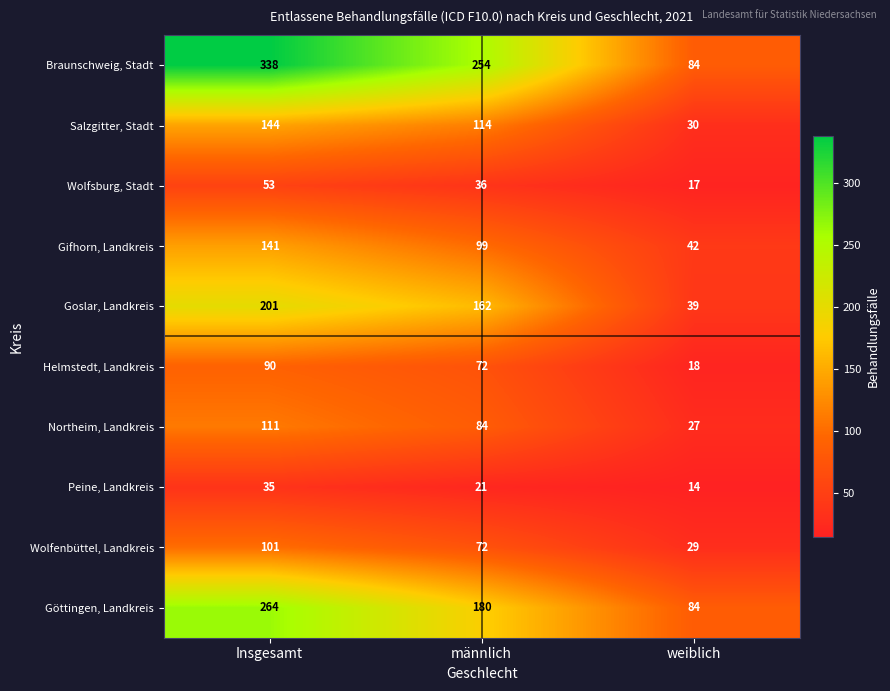

Reading left to right, list all the values displayed in this chart.

Braunschweig, Stadt: 338	254	84
Salzgitter, Stadt: 144	114	30
Wolfsburg, Stadt: 53	36	17
Gifhorn, Landkreis: 141	99	42
Goslar, Landkreis: 201	162	39
Helmstedt, Landkreis: 90	72	18
Northeim, Landkreis: 111	84	27
Peine, Landkreis: 35	21	14
Wolfenbüttel, Landkreis: 101	72	29
Göttingen, Landkreis: 264	180	84